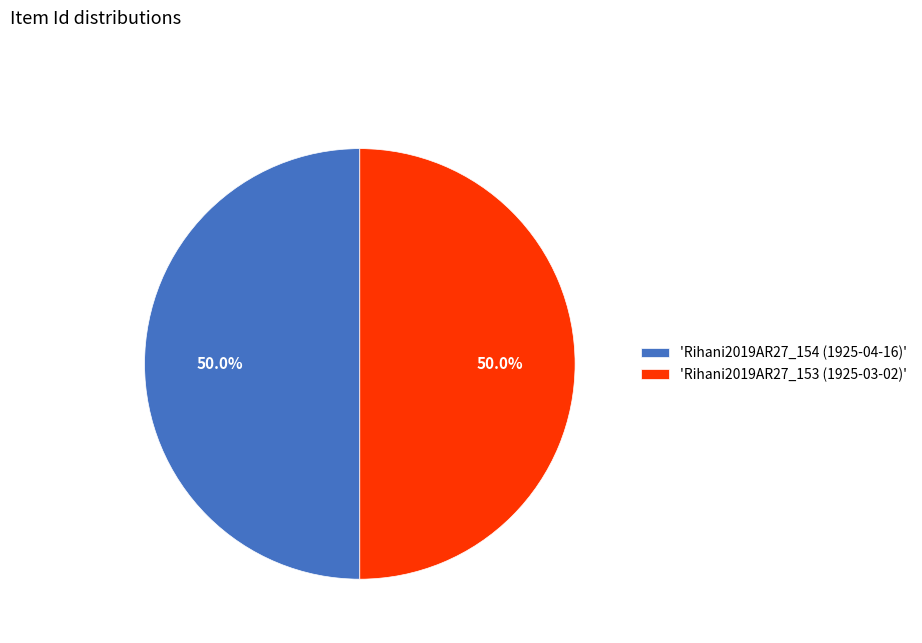

How many slices are in this pie chart?

2